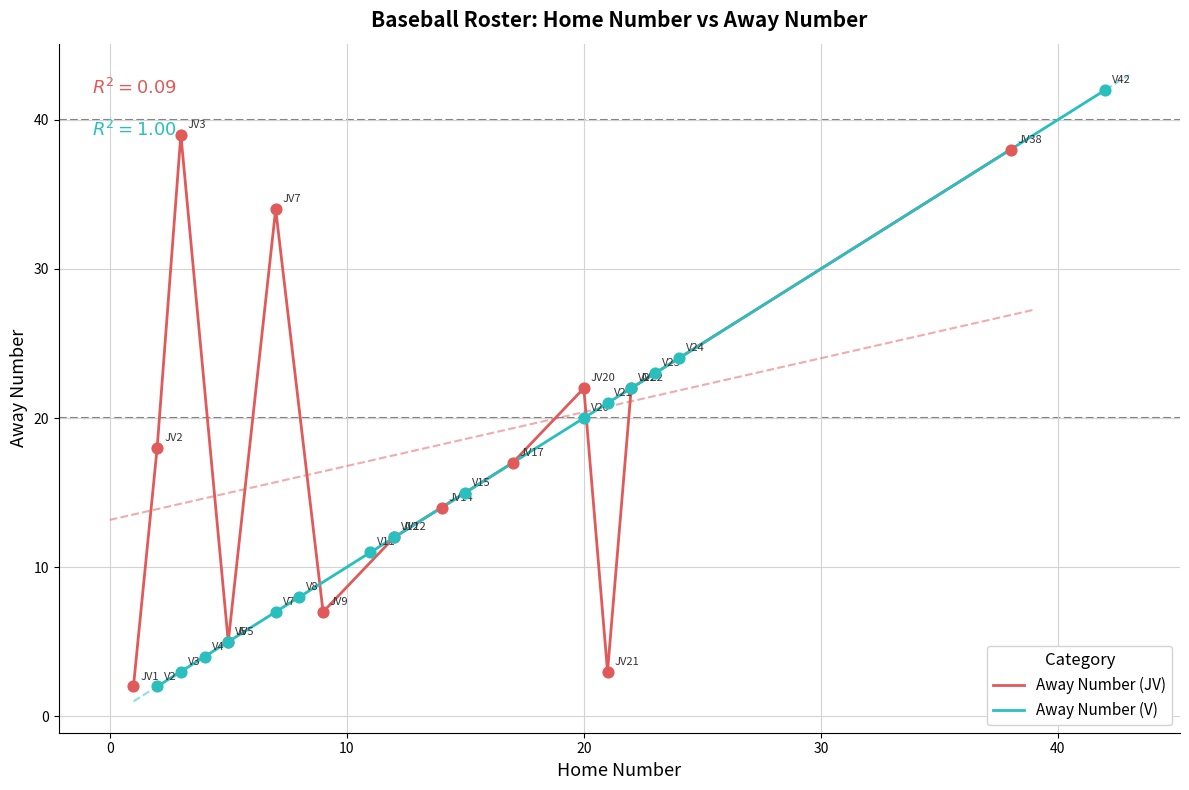

What is the maximum value for Away Number (JV)?

39